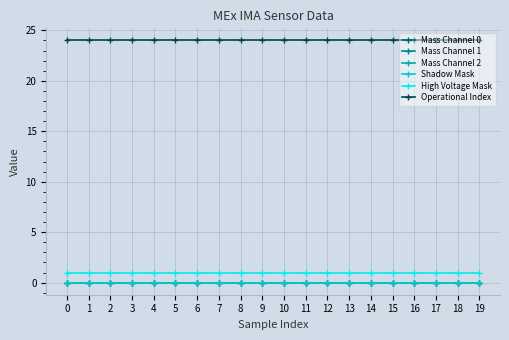

Does the chart have visible grid lines?

Yes